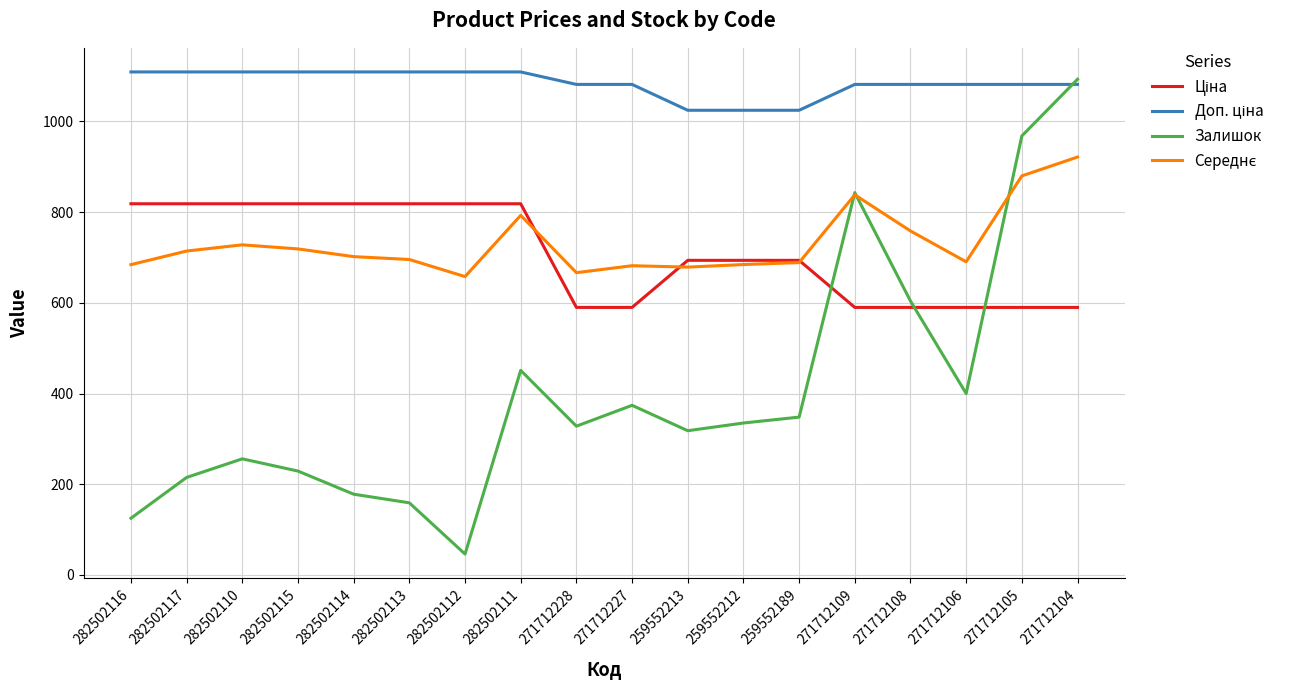

What is the total value across all series at 282502115?

2875.5